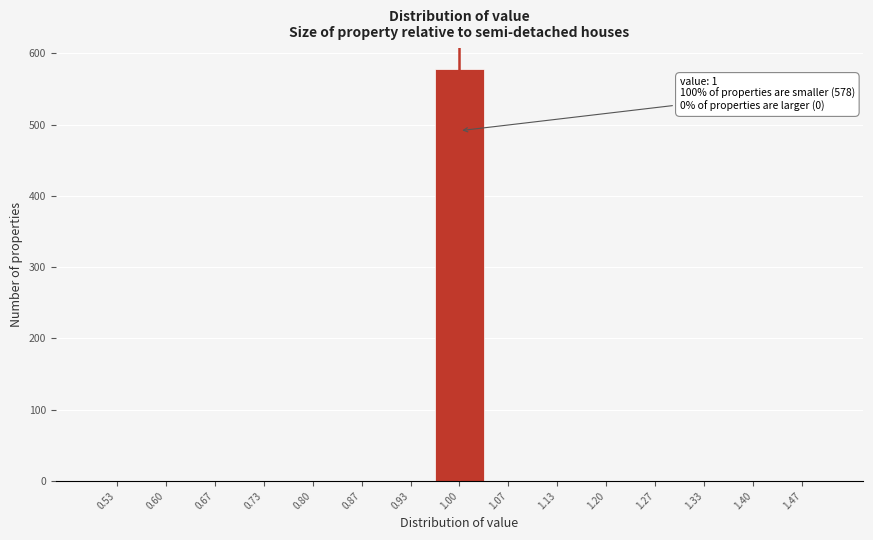

Which range on the x-axis has the tallest bar?

0.97 to 1.03